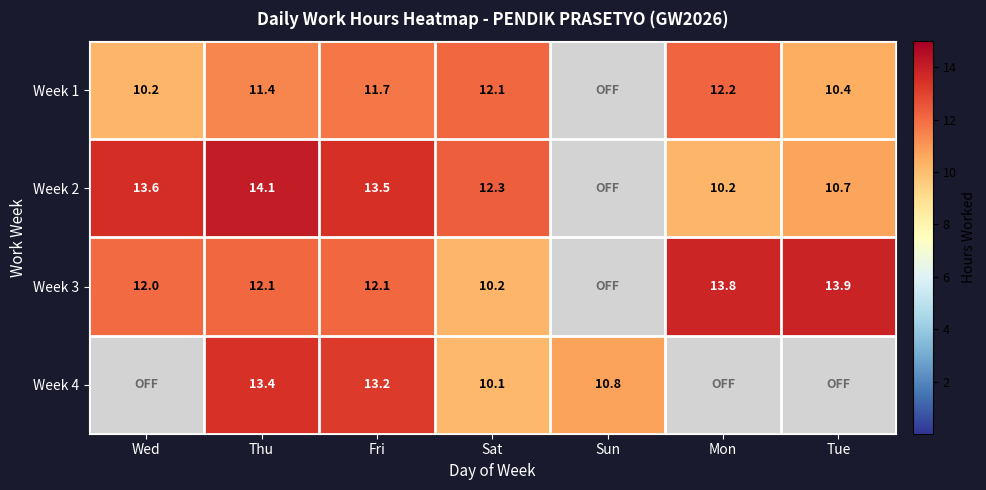

True or false: Week 4 has a value of 13.4 at Thu.

True